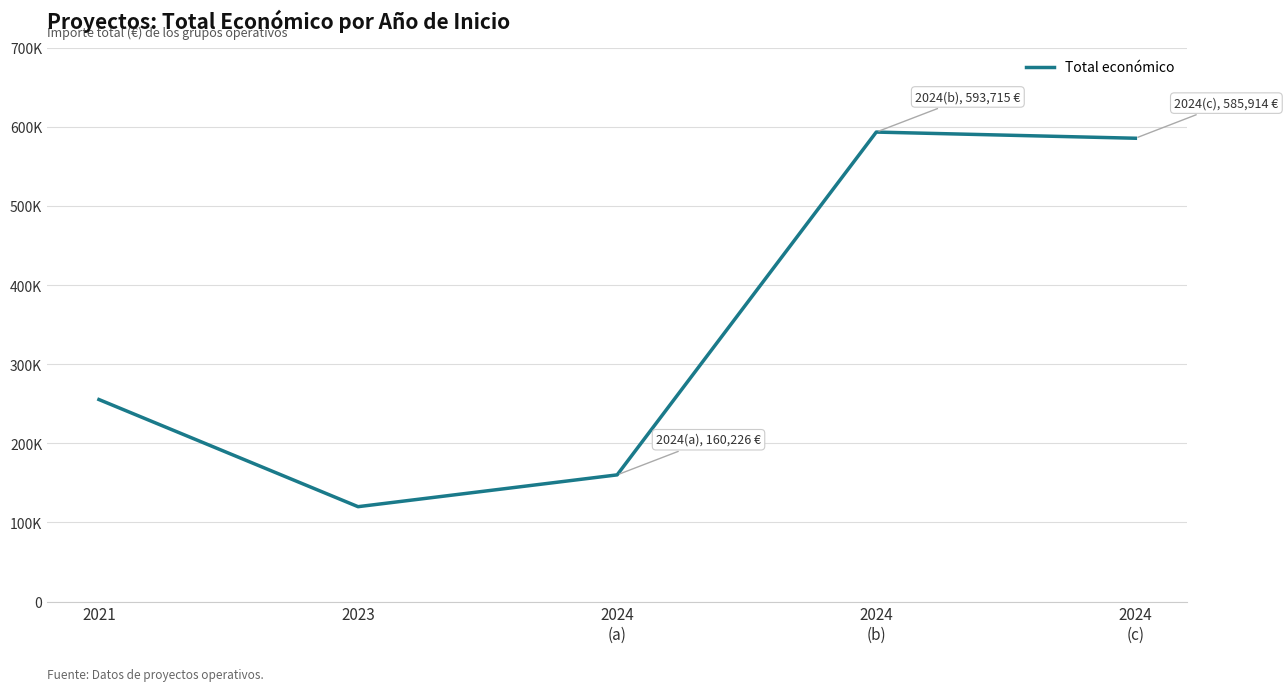

Where is the data nearest to the value 356857?

2021